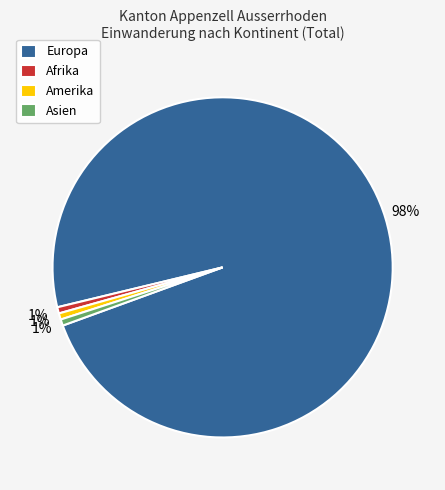

Is it true that Asien is 1% of the pie?

True